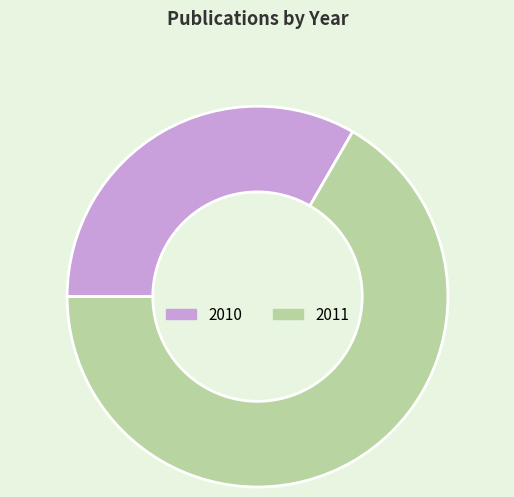

Does any single category account for the majority?

Yes